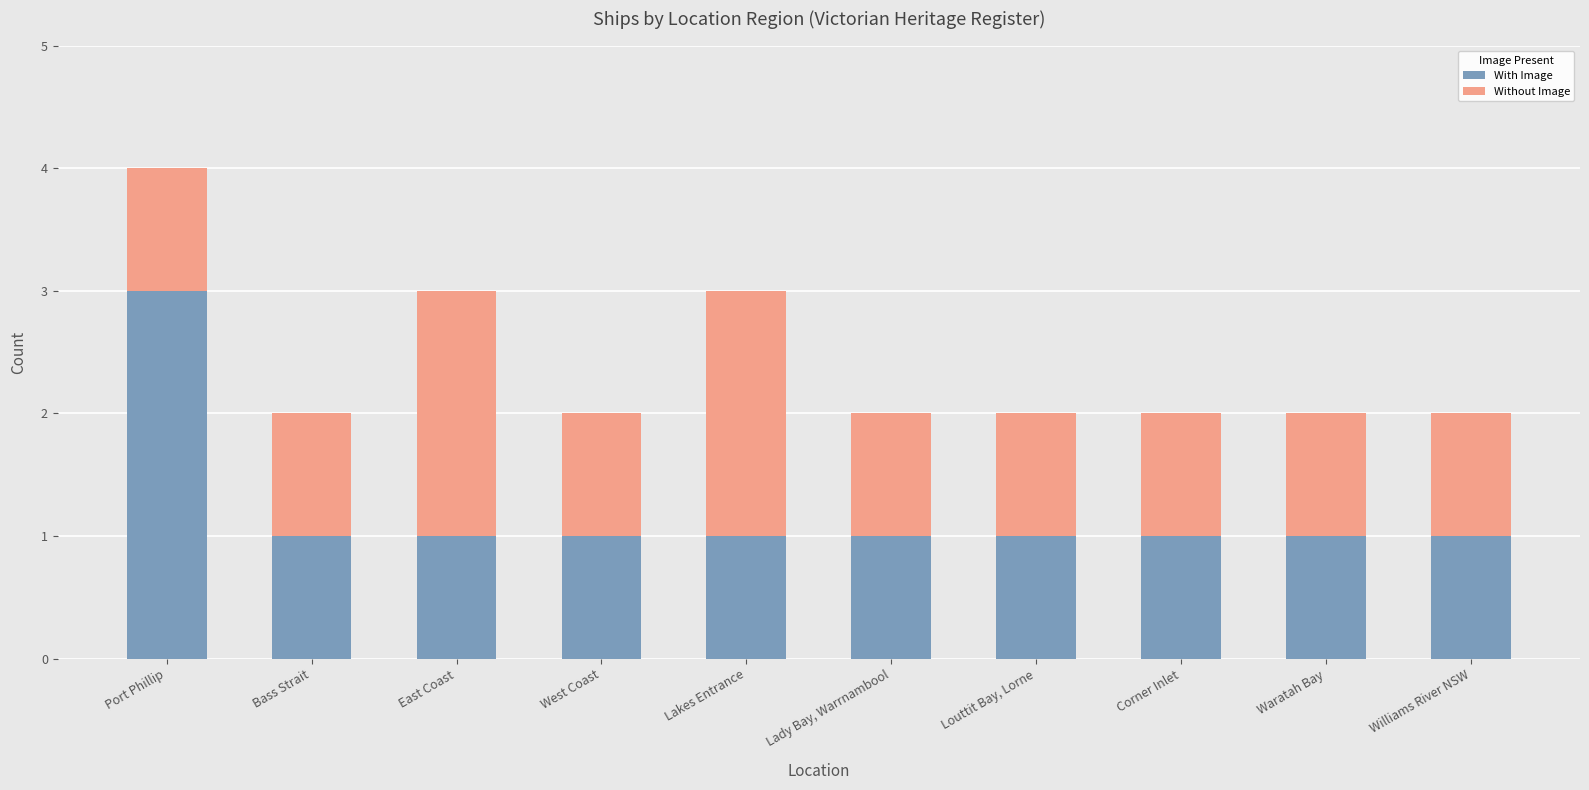

What is the sum of all With Image values?

12